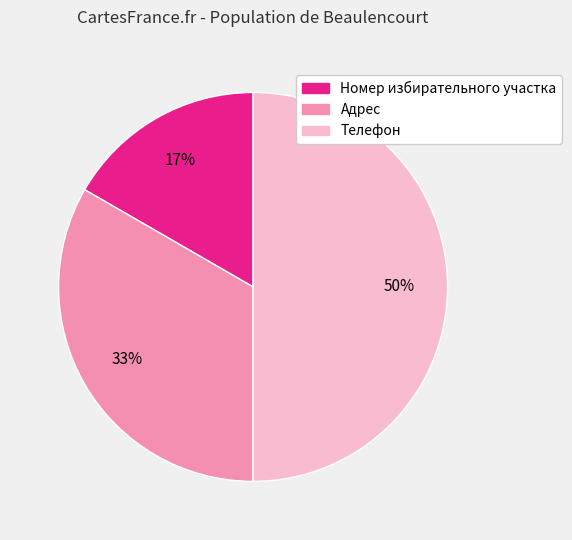

To the nearest percent, what percentage of the pie is Номер избирательного участка?

17%